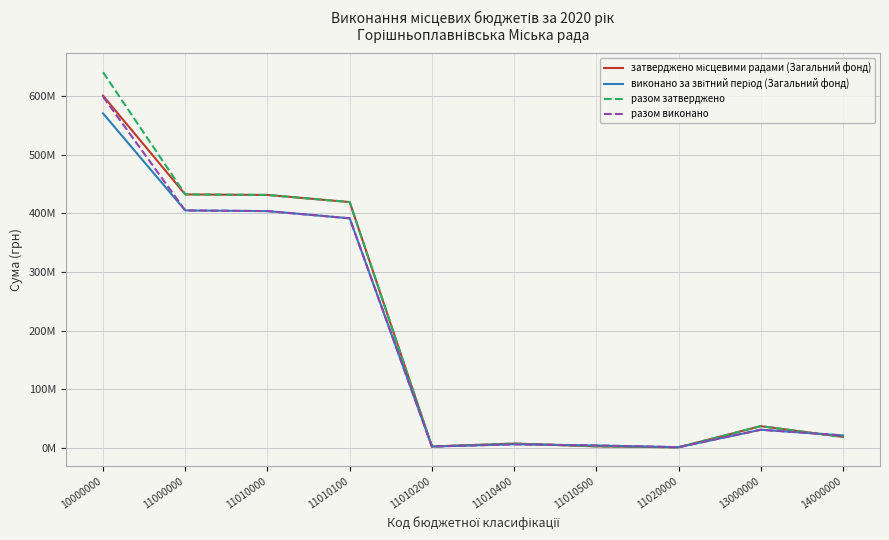

Does the chart display data point markers on the line(s)?

No